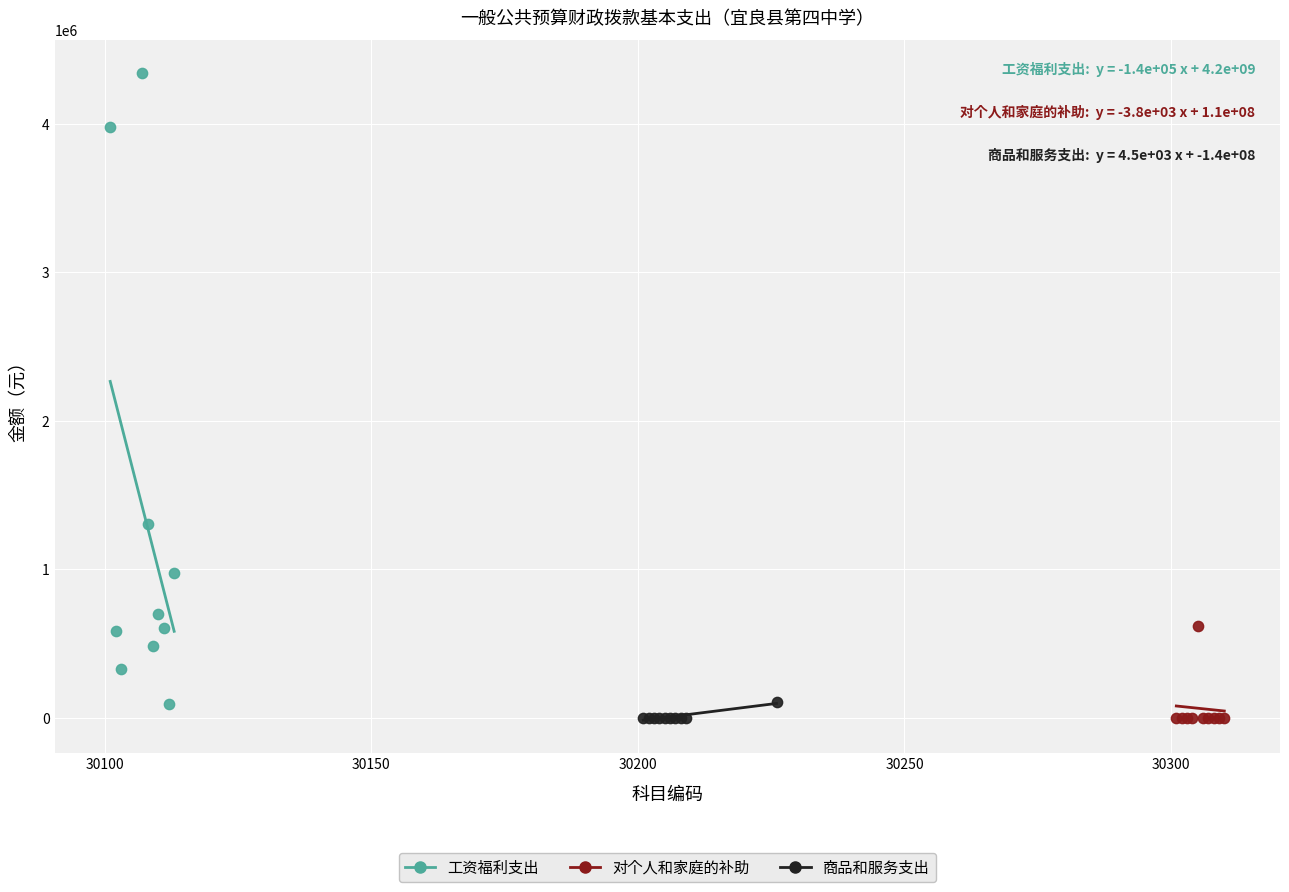

Which series contains the highest Y value?

工资福利支出